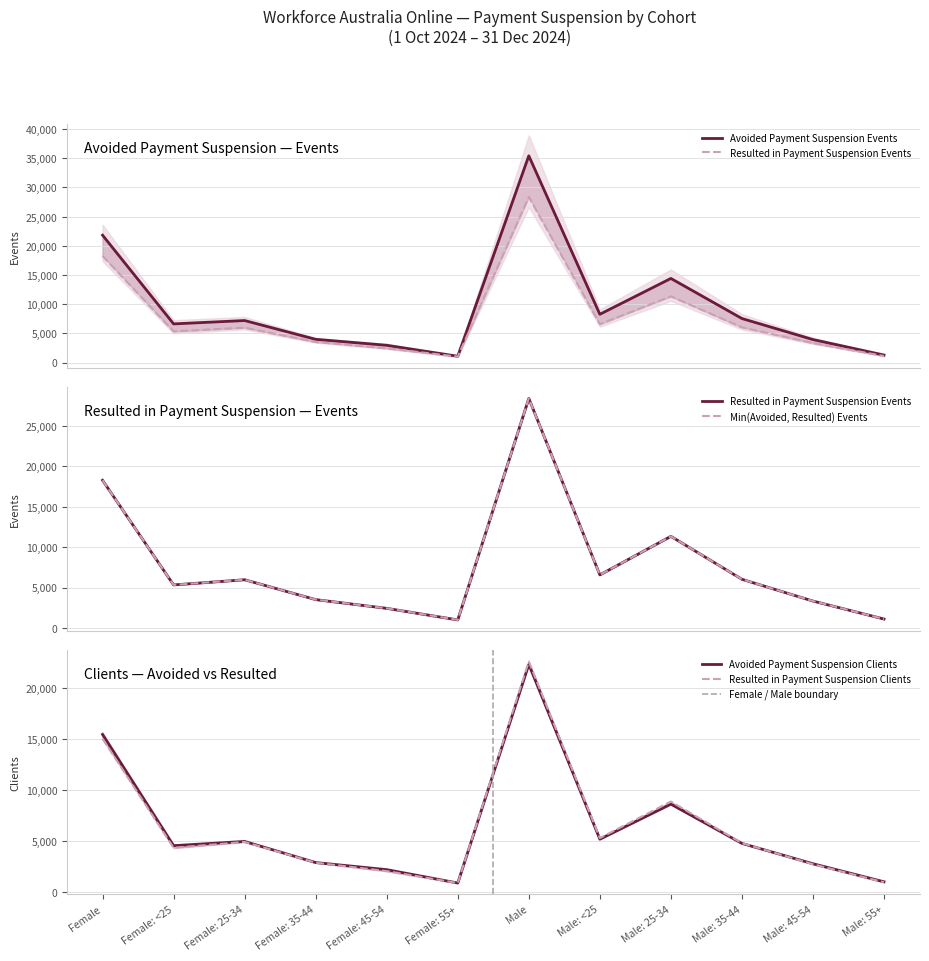

Reading left to right, list all the values displayed in this chart.

Avoided Payment Suspension Events: Female=21825	Female: <25=6620	Female: 25-34=7195	Female: 35-44=3975	Female: 45-54=2955	Female: 55+=1075	Male=35430	Male: <25=8265	Male: 25-34=14410	Male: 35-44=7540	Male: 45-54=3935	Male: 55+=1280
Resulted in Payment Suspension Events: Female=18260	Female: <25=5330	Female: 25-34=5970	Female: 35-44=3515	Female: 45-54=2435	Female: 55+=1005	Male=28380	Male: <25=6570	Male: 25-34=11335	Male: 35-44=6025	Male: 45-54=3335	Male: 55+=1115
Avoided Payment Suspension Clients: Female=15450	Female: <25=4545	Female: 25-34=4960	Female: 35-44=2890	Female: 45-54=2195	Female: 55+=885	Male=22310	Male: <25=5180	Male: 25-34=8615	Male: 35-44=4765	Male: 45-54=2775	Male: 55+=1005
Resulted in Payment Suspension Clients: Female=15030	Female: <25=4340	Female: 25-34=4910	Female: 35-44=2875	Female: 45-54=2055	Female: 55+=880	Male=22590	Male: <25=5290	Male: 25-34=8870	Male: 35-44=4790	Male: 45-54=2725	Male: 55+=960